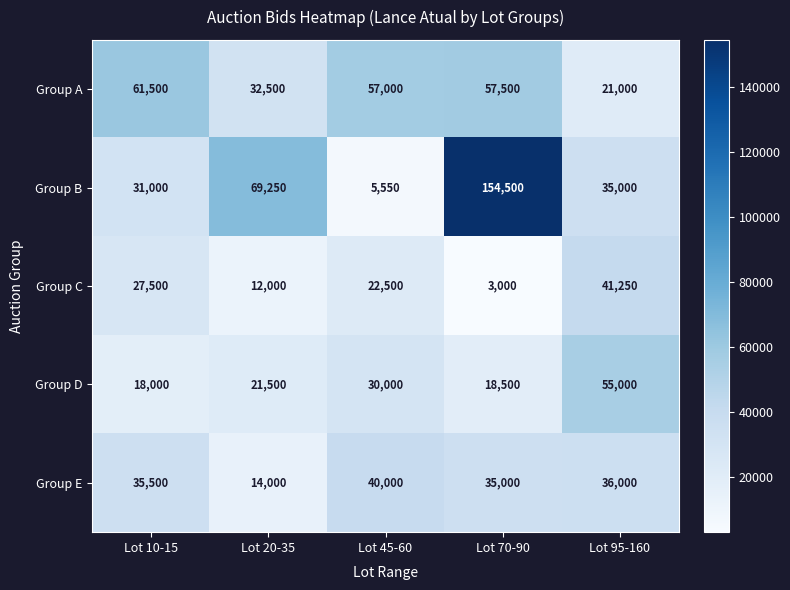

What is the difference between the Group B values at Lot 70-90 and Lot 20-35?

85250